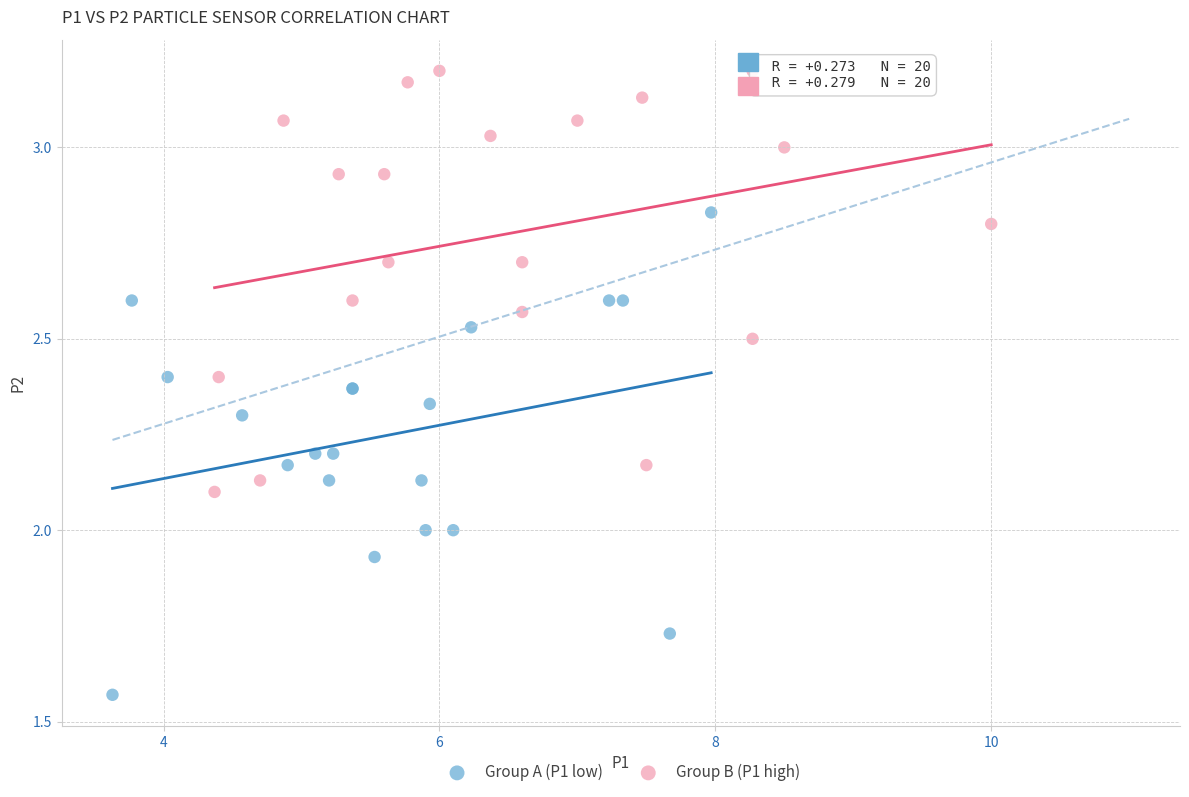

Which series reaches the minimum Y coordinate?

Group A (P1 low)